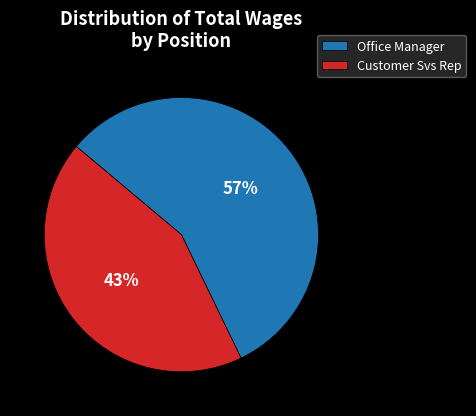

To the nearest percent, what is the average slice percentage?

50%